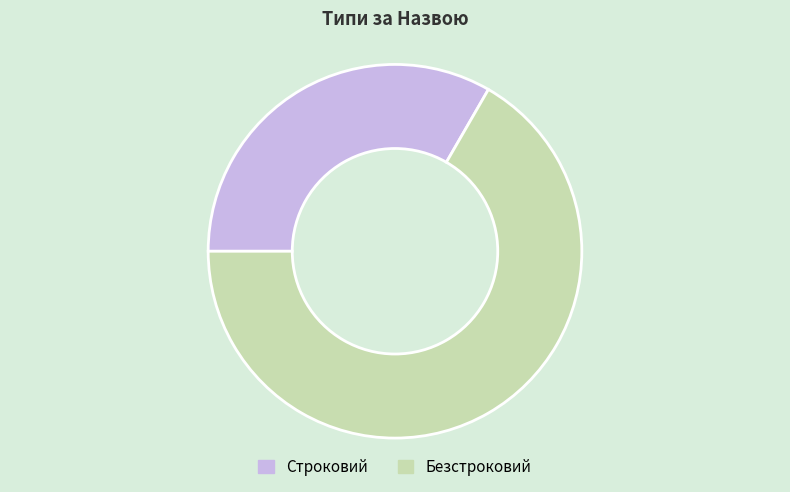

Is it true that Безстроковий is 60% of the pie?

False